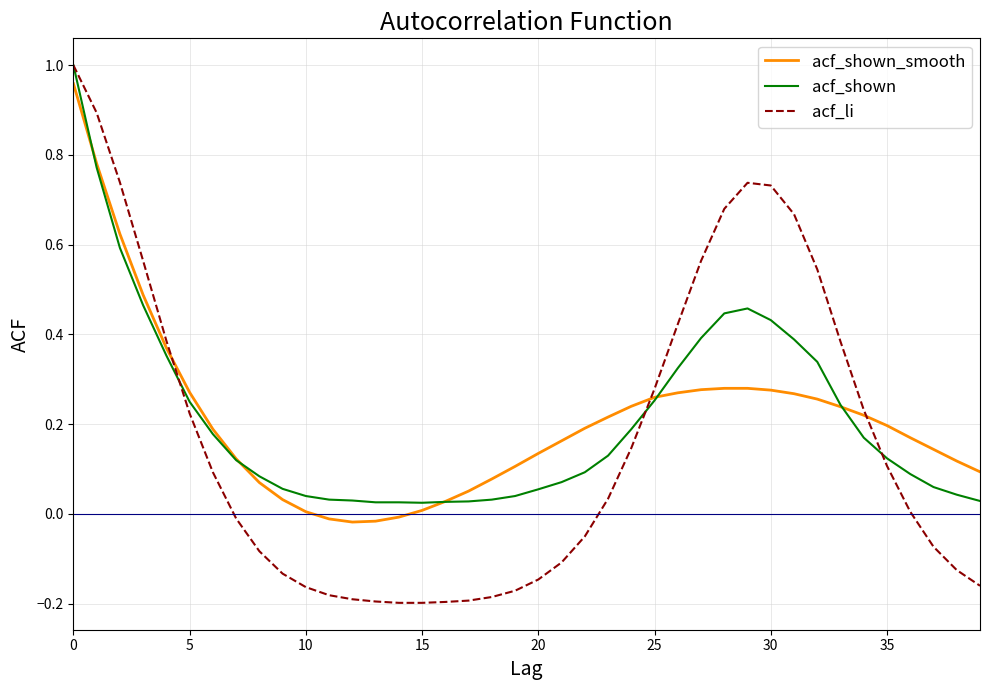

Which series has the largest range (max minus min)?

acf_li